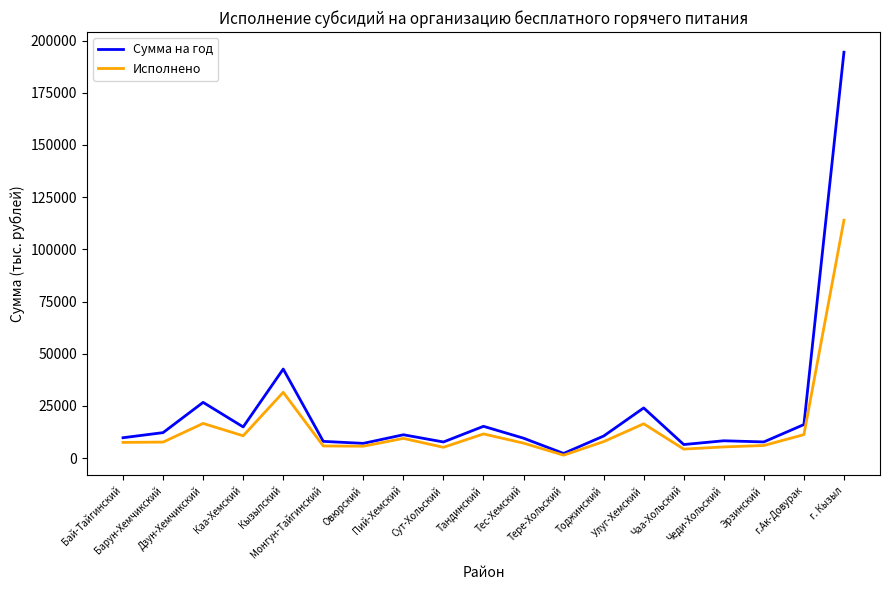

Which series has the widest spread of values?

Сумма на год